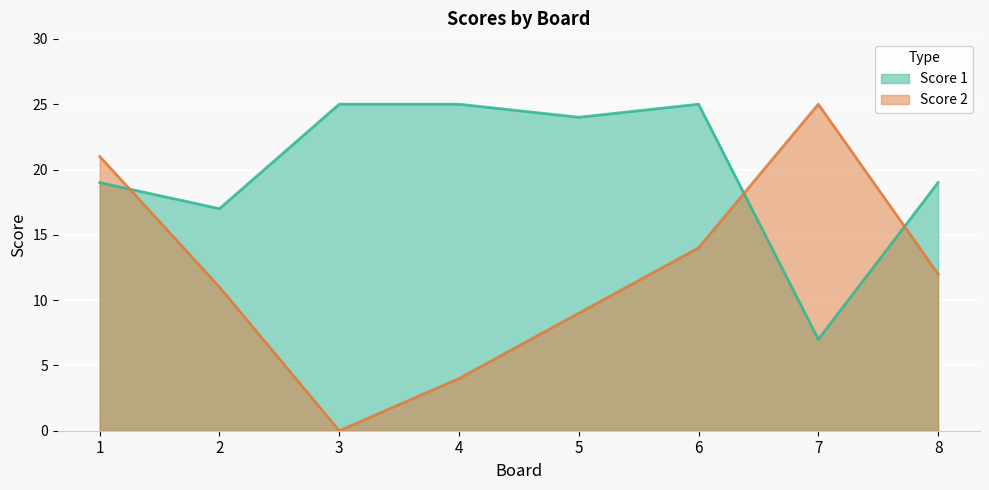

Which category has the highest value across all series?

3